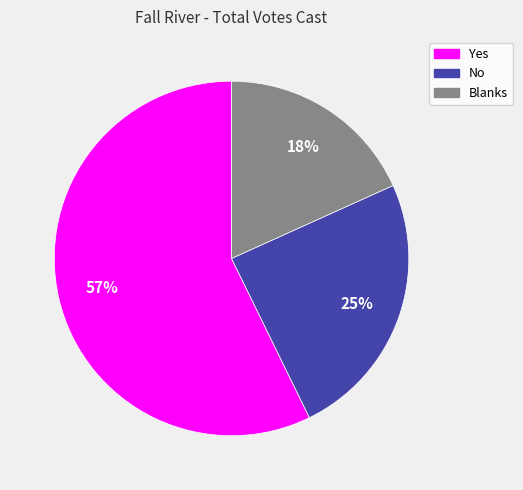

Which category has the smallest portion of the pie?

Blanks